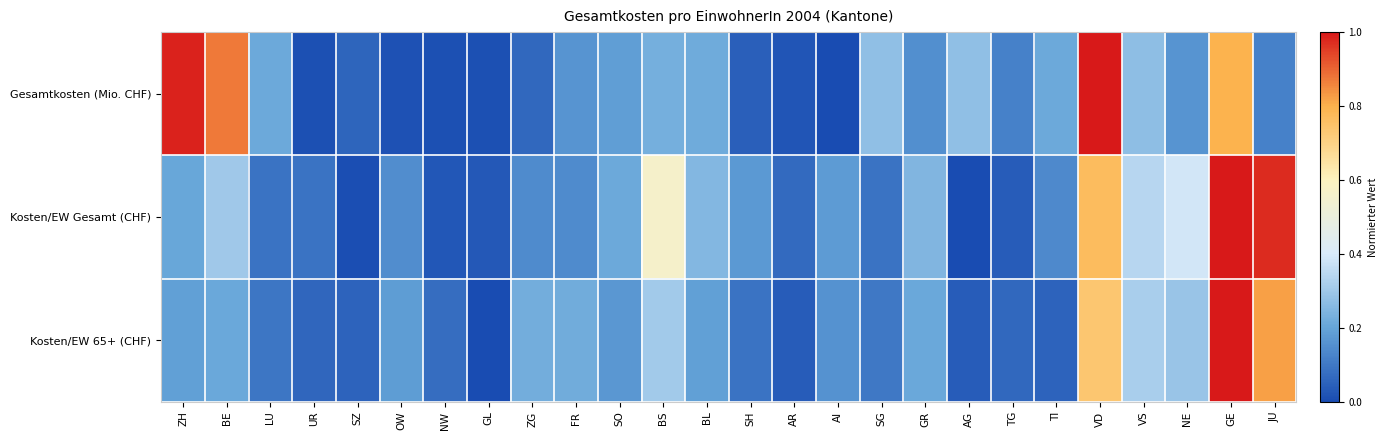

List the series in order of their peak value, highest first.

Gesamtkosten (Mio. CHF), Kosten/EW Gesamt (CHF), Kosten/EW 65+ (CHF)